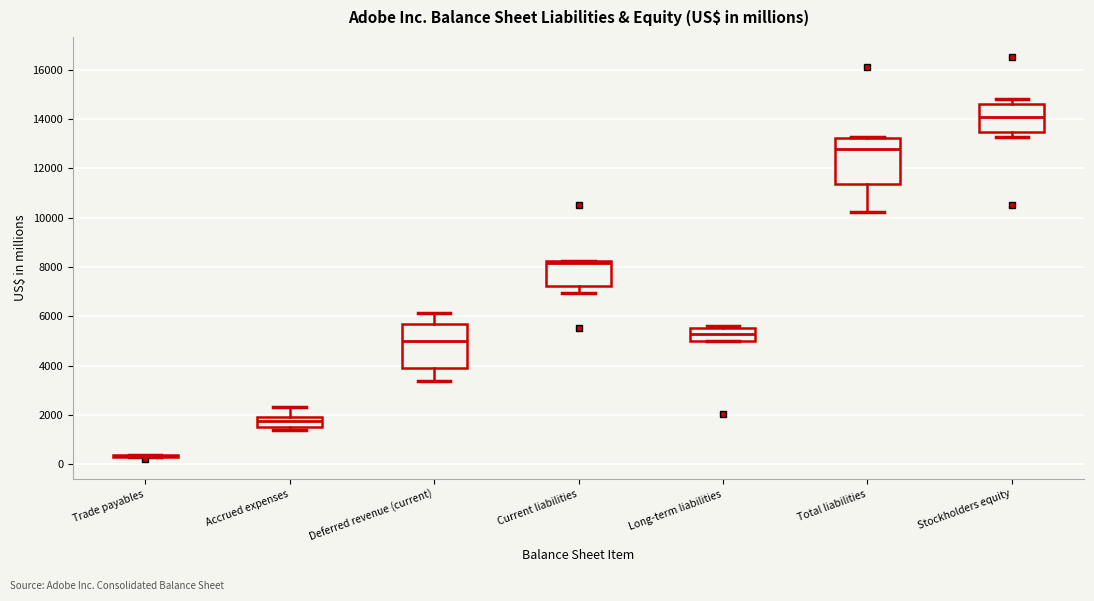

Reading left to right, read every box against the y-axis: the position of its median line, the range the box covers, and the ends of its whiskers. The values are not printed on the chart, so give them approximately, as read against the axis.

Trade payables: box collapsed to a line at 400, whiskers 400 to 400
Accrued expenses: median 1800, box 1600 to 2000, whiskers 1400 to 2400
Deferred revenue (current): median 5000, box 4000 to 5800, whiskers 3400 to 6200
Current liabilities: median 8200 (just below the box's upper edge), box 7200 to 8200, whiskers 7000 to 8200
Long-term liabilities: median 5200, box 5000 to 5600, whiskers 5000 to 5600 (just above the box's upper edge)
Total liabilities: median 12800, box 11400 to 13200, whiskers 10200 to 13200
Stockholders equity: median 14000, box 13400 to 14600, whiskers 13200 to 14800